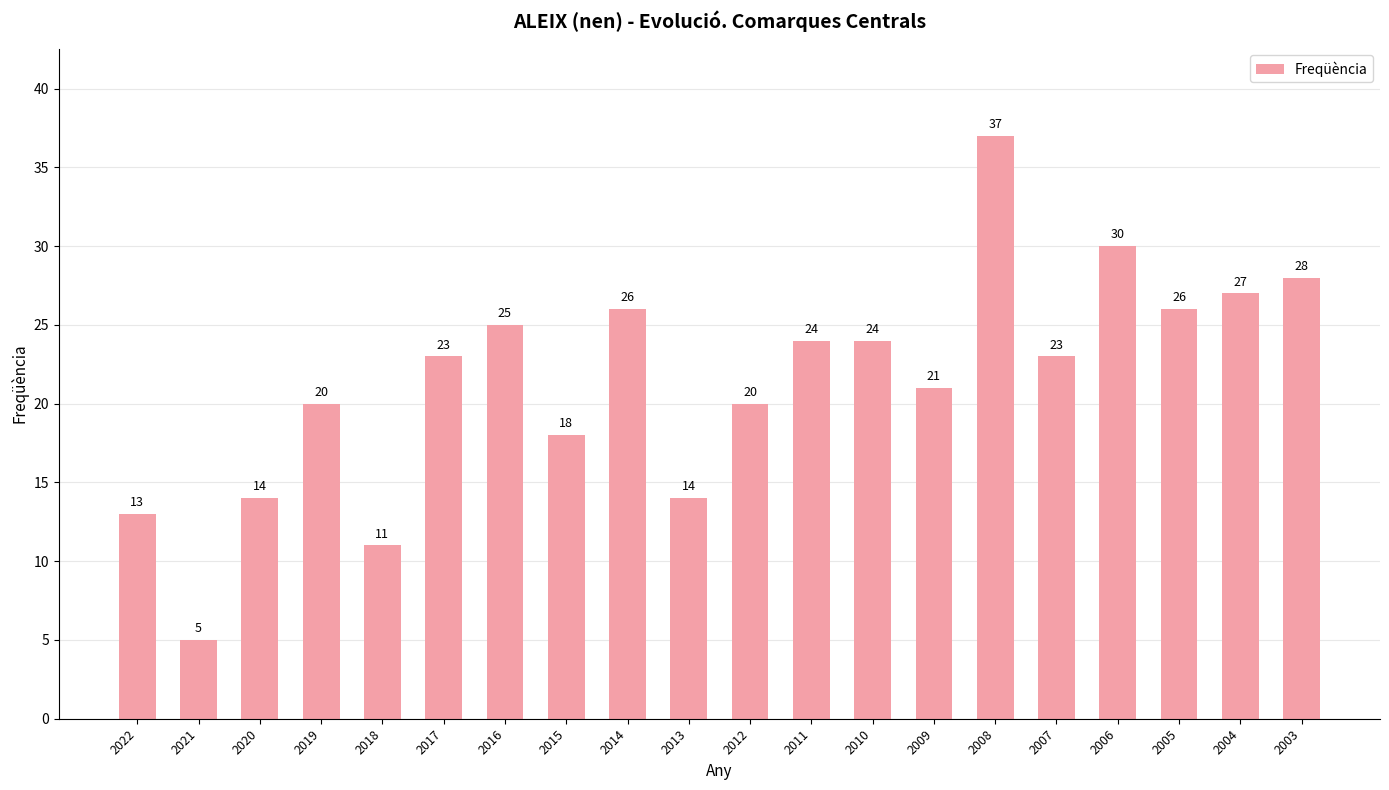

Is it true that the value at 2011 is 24?

True